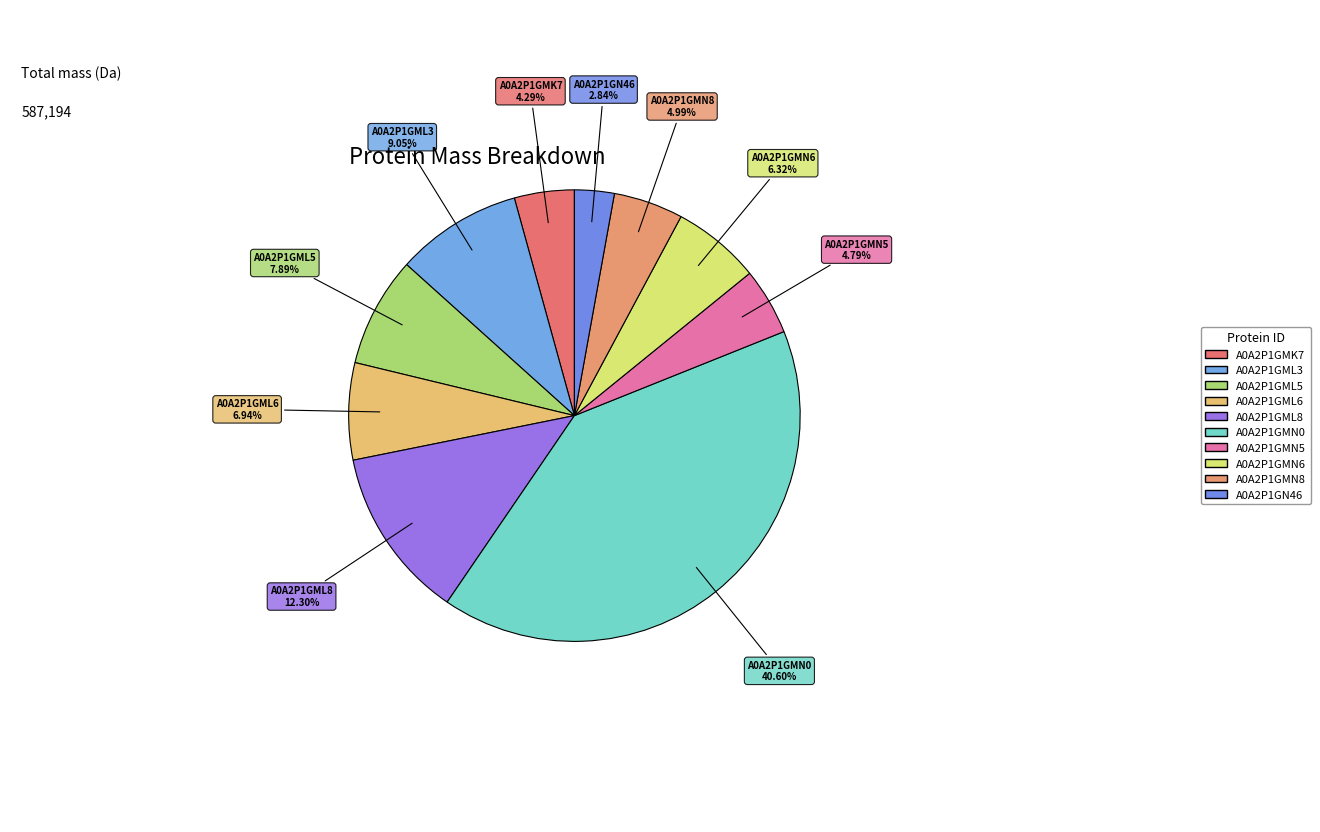

What is the total percentage of A0A2P1GMN6 and A0A2P1GMN8?

11.3%